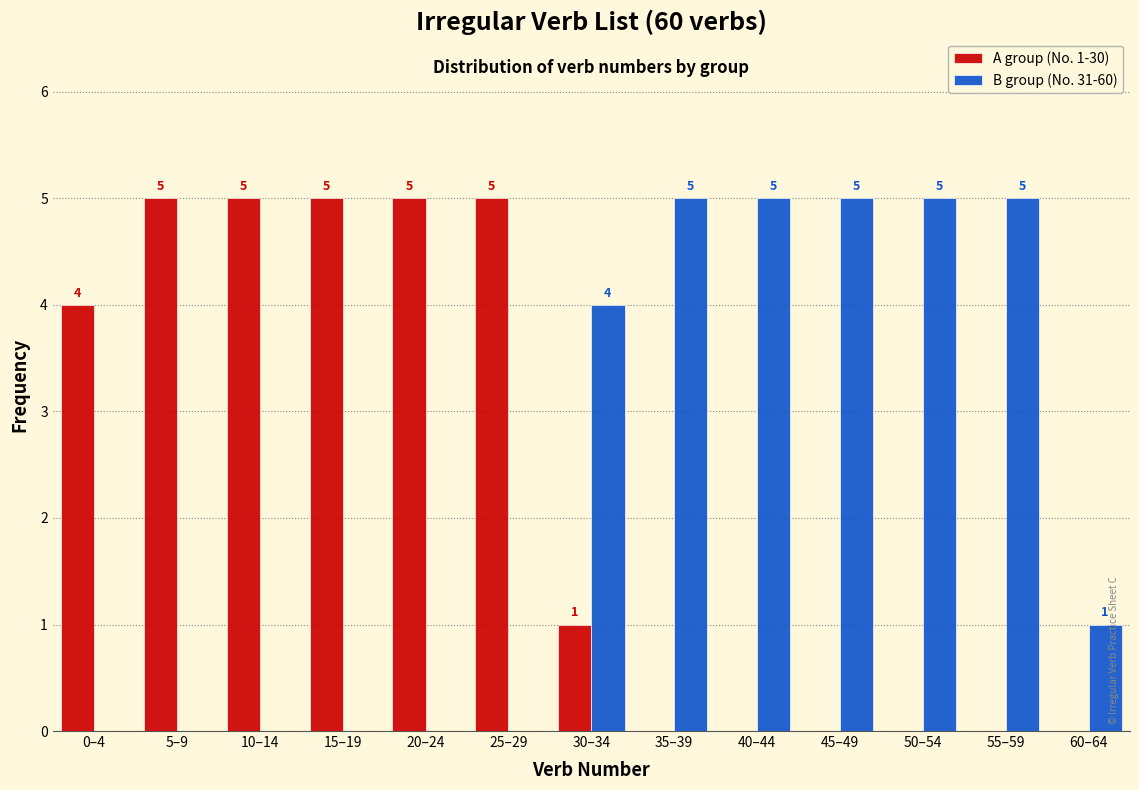

Reading left to right, extract all data points from this chart.

A group (No. 1-30): 0–4=4	5–9=5	10–14=5	15–19=5	20–24=5	25–29=5	30–34=1	35–39=0	40–44=0	45–49=0	50–54=0	55–59=0	60–64=0
B group (No. 31-60): 0–4=0	5–9=0	10–14=0	15–19=0	20–24=0	25–29=0	30–34=4	35–39=5	40–44=5	45–49=5	50–54=5	55–59=5	60–64=1